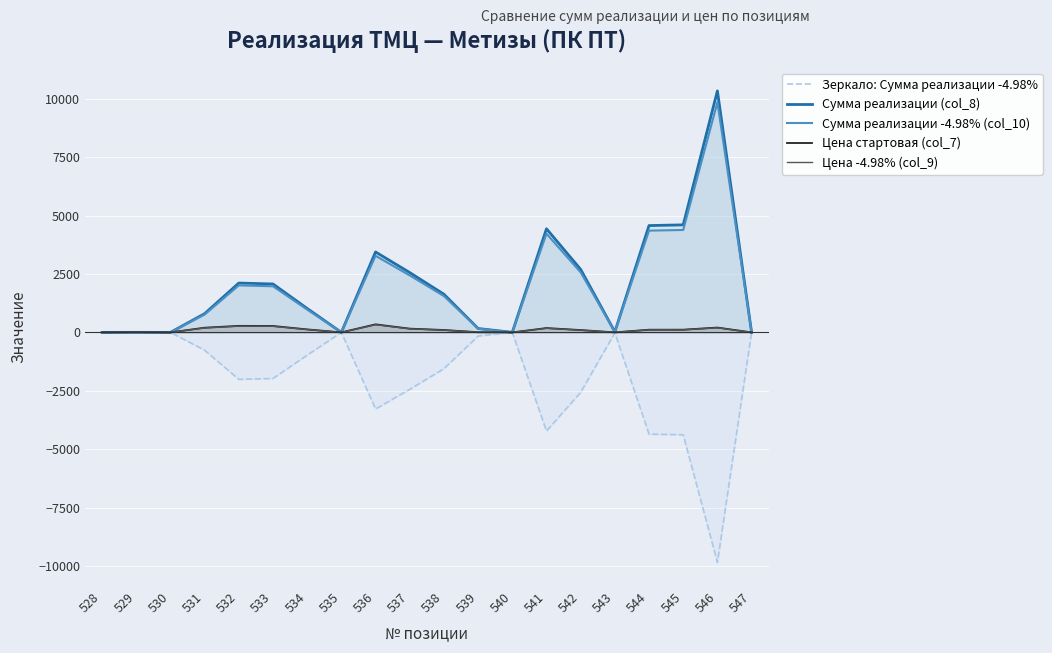

Reading right to left, list all the values displayed in this chart.

Зеркало: Сумма реализации -4.98%: 547=-2.2	546=-9841.2	545=-4381.7	544=-4353.2	543=-22.7	542=-2567.4	541=-4221.9	540=-2.0	539=-158.0	538=-1554.5	537=-2437.3	536=-3277.0	535=-0.8	534=-974.4	533=-1972.6	532=-2010.7	531=-763.1	530=-0.1	529=-1.3	528=-0.0
Сумма реализации (col_8): 547=2.3	546=10331.3	545=4599.9	544=4570.0	543=23.8	542=2695.2	541=4432.2	540=2.1	539=165.9	538=1632.0	537=2558.7	536=3440.2	535=0.8	534=1023.0	533=2070.8	532=2110.9	531=801.1	530=0.1	529=1.4	528=0.0
Сумма реализации -4.98% (col_10): 547=2.2	546=9841.2	545=4381.7	544=4353.2	543=22.7	542=2567.4	541=4221.9	540=2.0	539=158.0	538=1554.5	537=2437.3	536=3277.0	535=0.8	534=974.4	533=1972.6	532=2010.7	531=763.1	530=0.1	529=1.3	528=0.0
Цена стартовая (col_7): 547=0.0	546=206.6	545=115.0	544=114.3	543=0.6	542=99.8	541=184.7	540=0.1	539=8.3	538=102.0	537=159.9	536=344.0	535=0.1	534=127.9	533=273.9	532=279.2	531=200.3	530=0.1	529=12.2	528=1.3
Цена -4.98% (col_9): 547=0.0	546=196.8	545=109.5	544=108.8	543=0.6	542=95.1	541=175.9	540=0.1	539=7.9	538=97.2	537=152.3	536=327.7	535=0.1	534=121.8	533=260.9	532=265.9	531=190.8	530=0.1	529=11.6	528=1.3